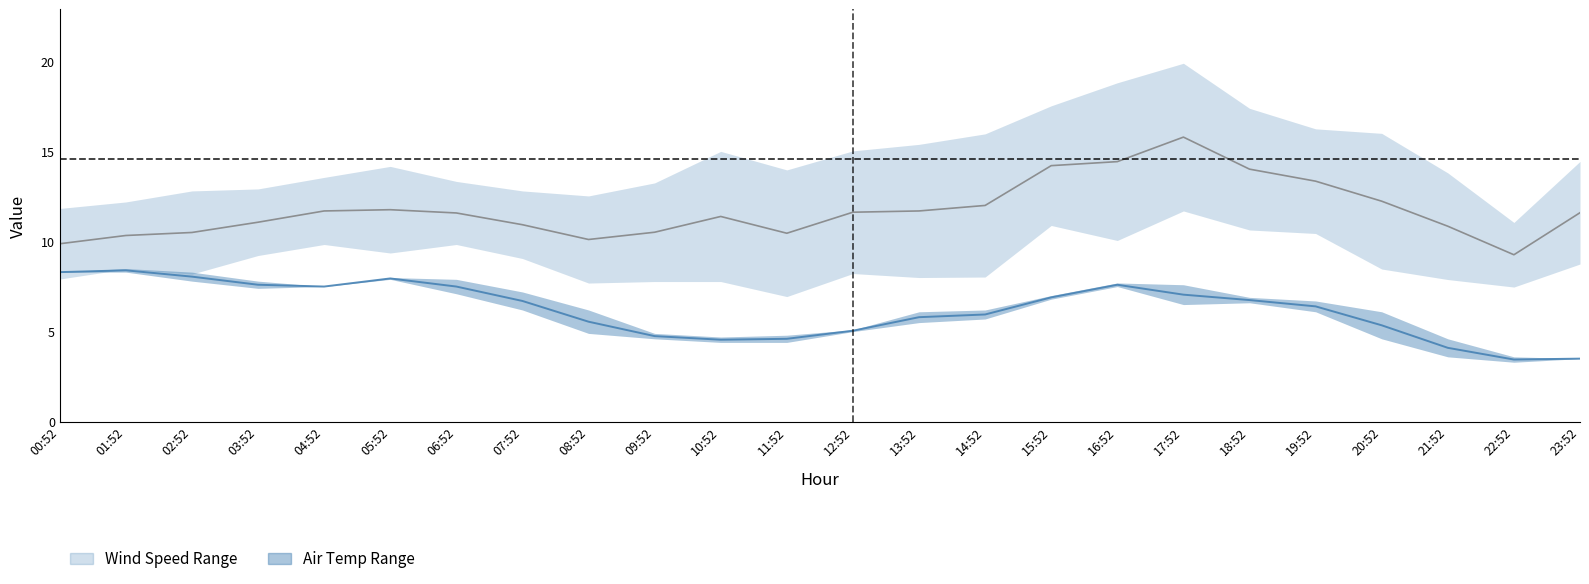

True or false: Wind Speed (mid) and Air Temp (mid) cross at least once.

False